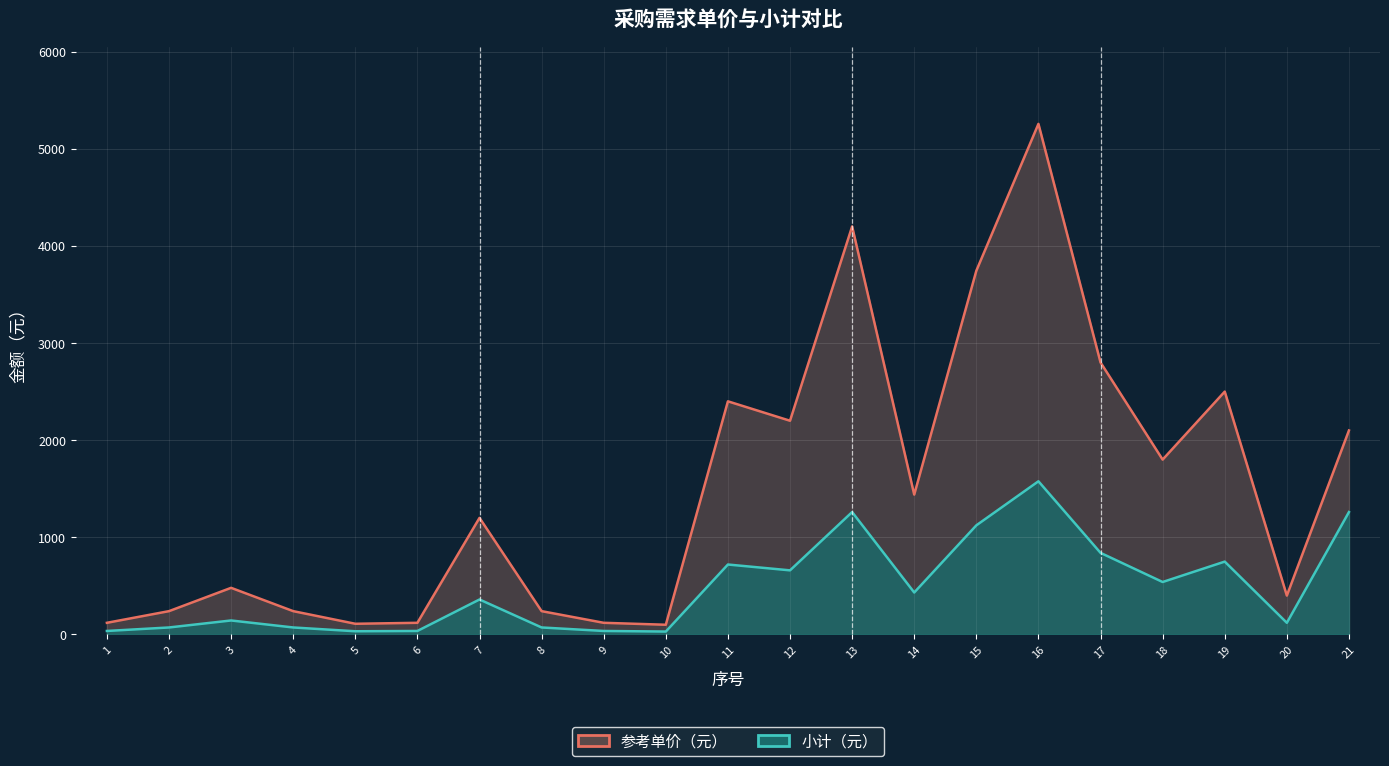

What is the value of the 参考单价（元）_line point at the 18th from the left?

1800.0